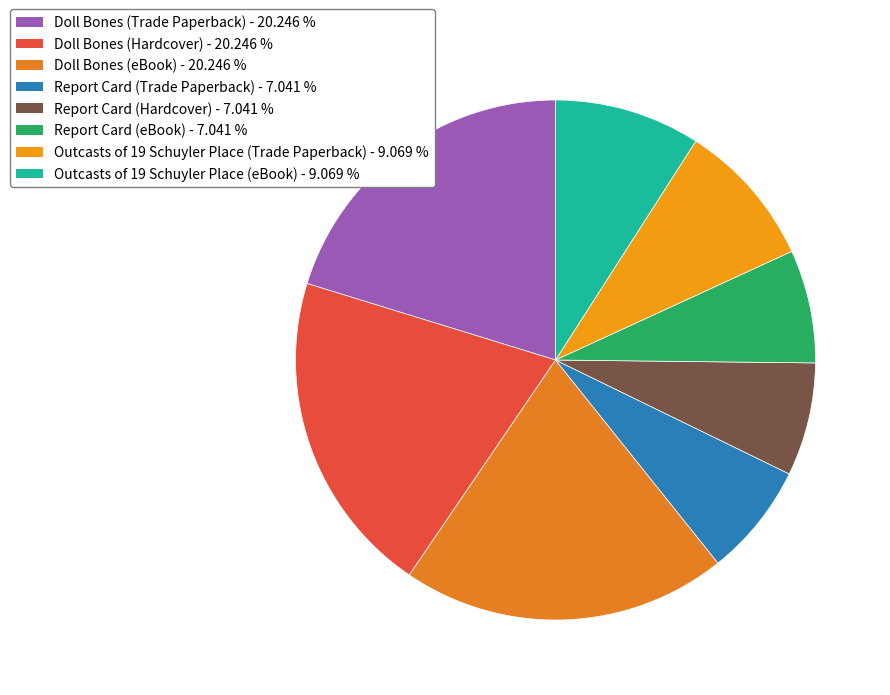

How many segments does this pie chart have?

8